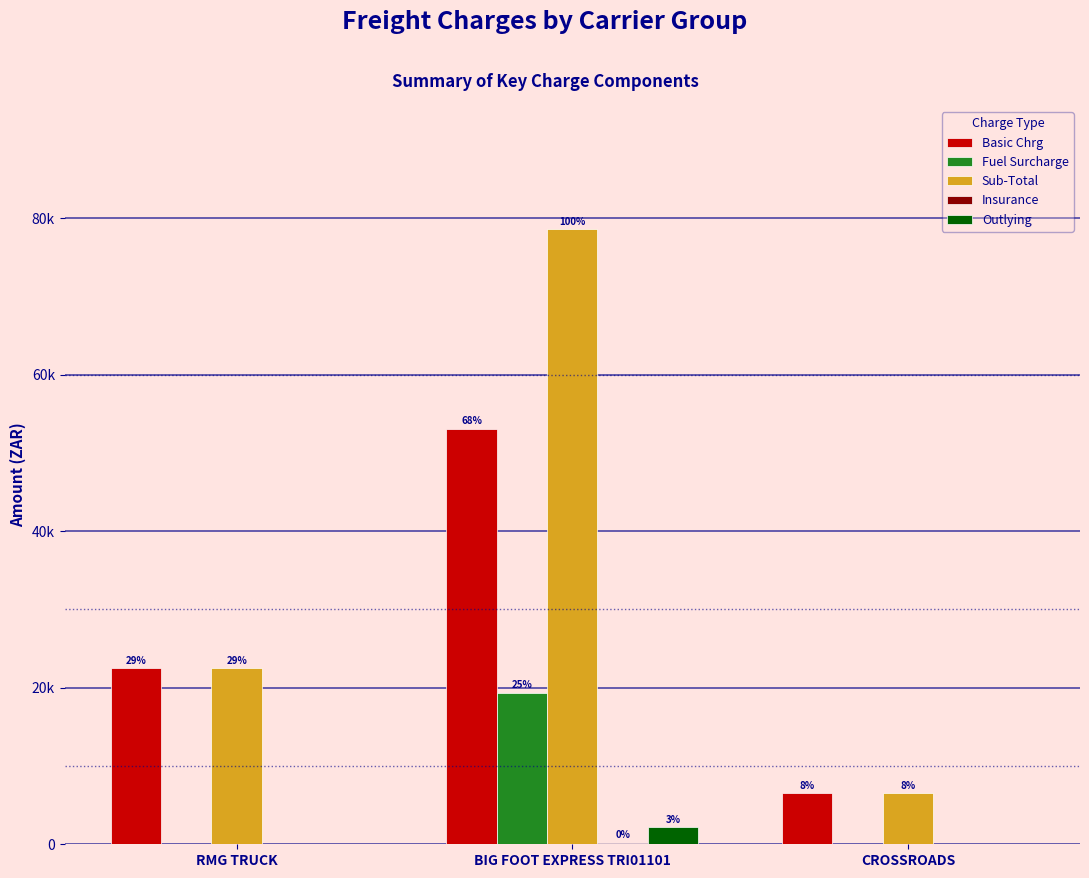

At which label does Basic Chrg reach its minimum?

CROSSROADS